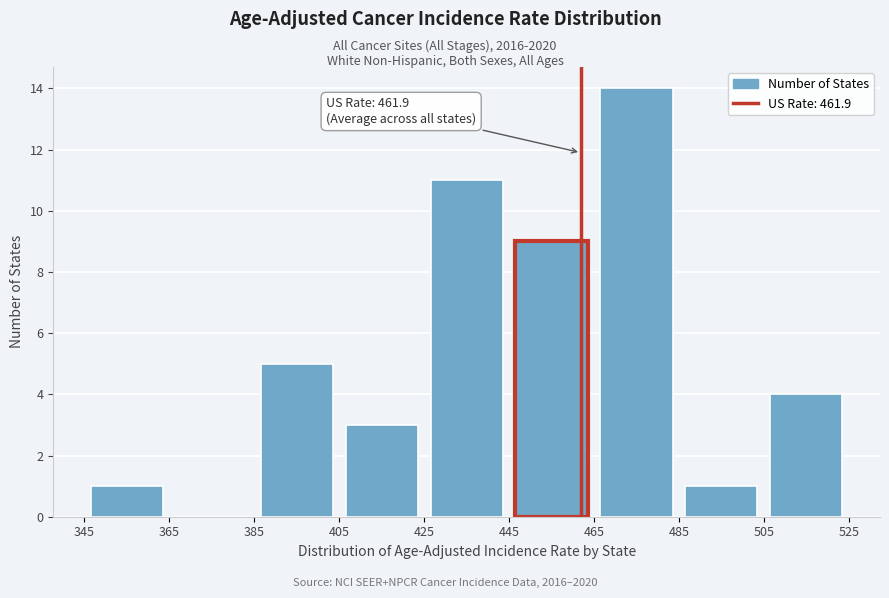

Over which range of the x-axis is the bar tallest?

465 to 485